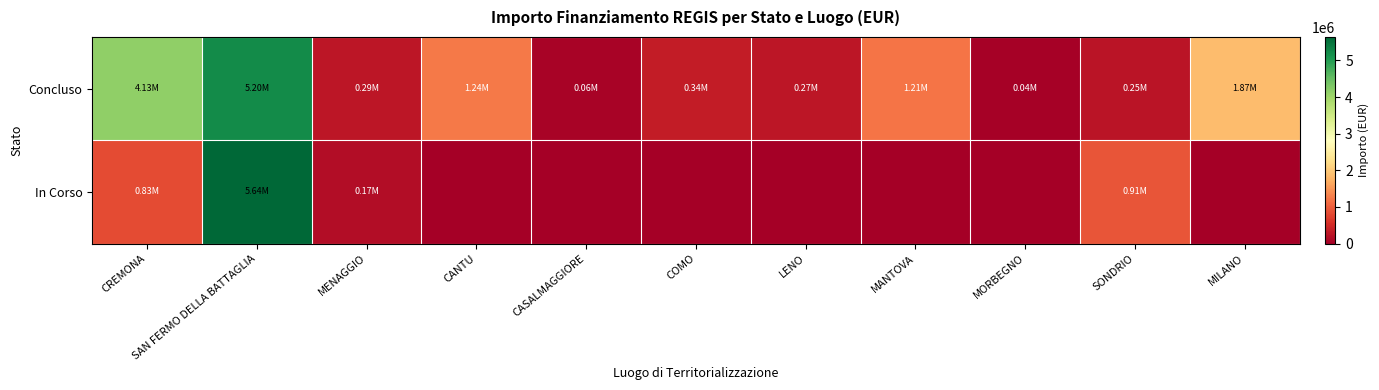

At which category does the chart reach its minimum across all series?

CANTU